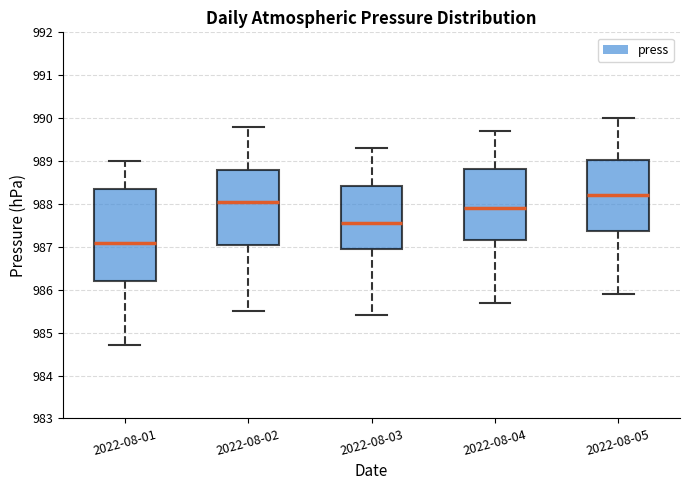

Which box has the highest median line?

2022-08-05